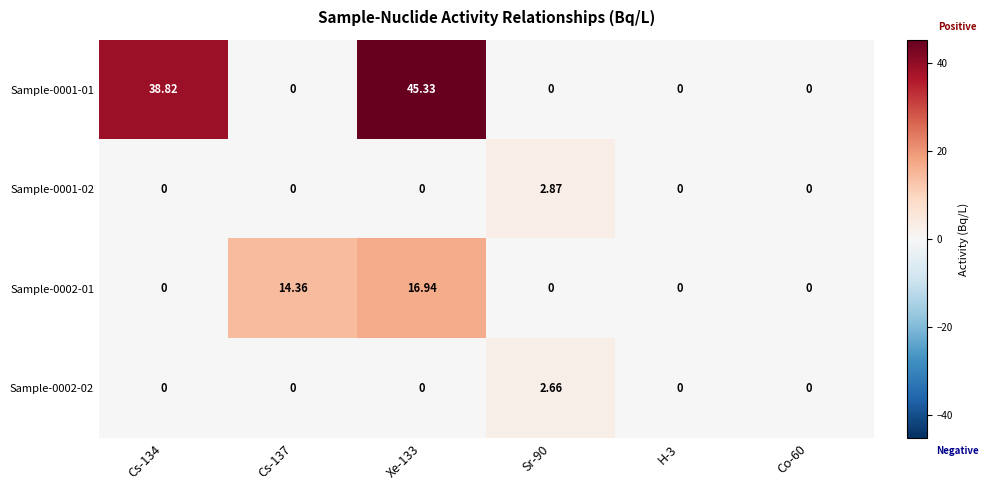

Which series has the largest range (max minus min)?

Sample-0001-01